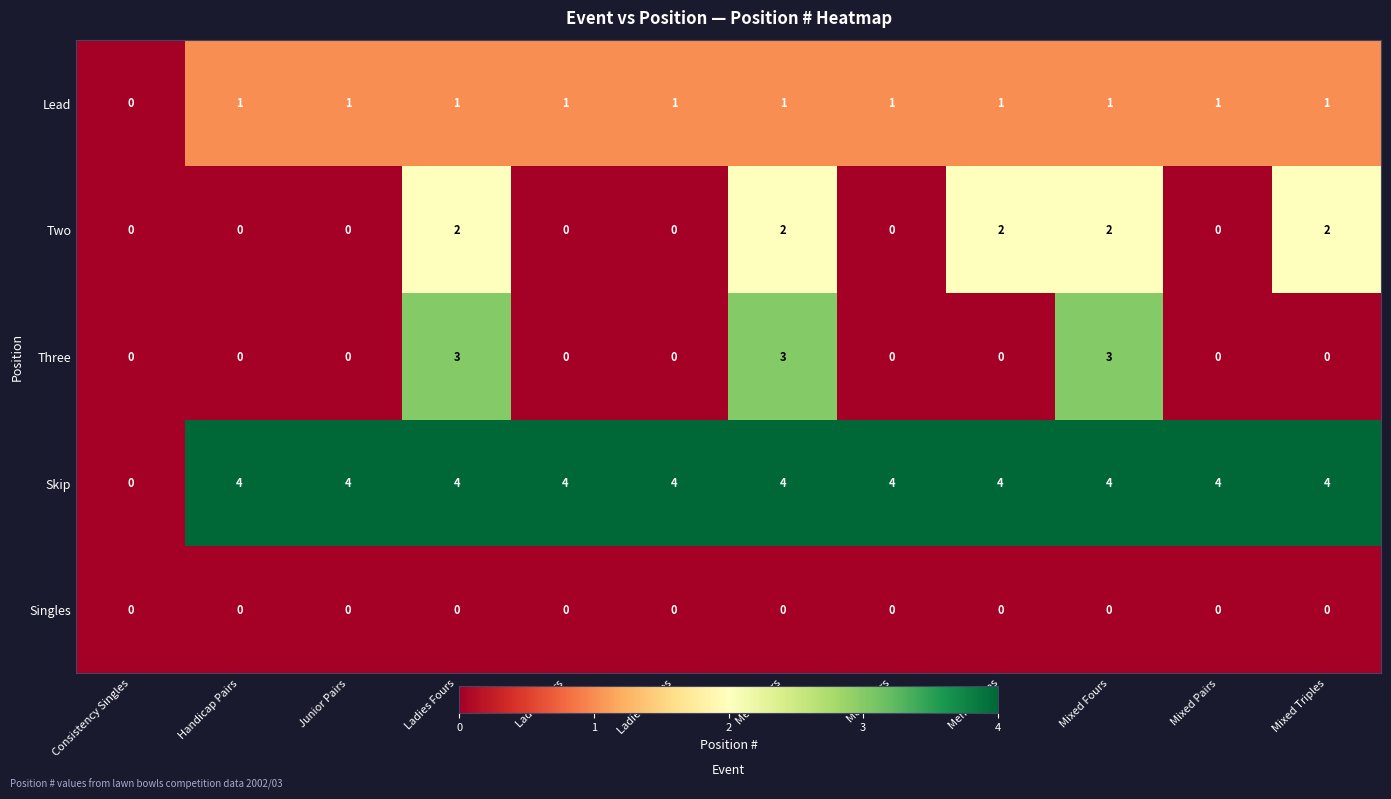

Which series has the largest range (max minus min)?

Skip